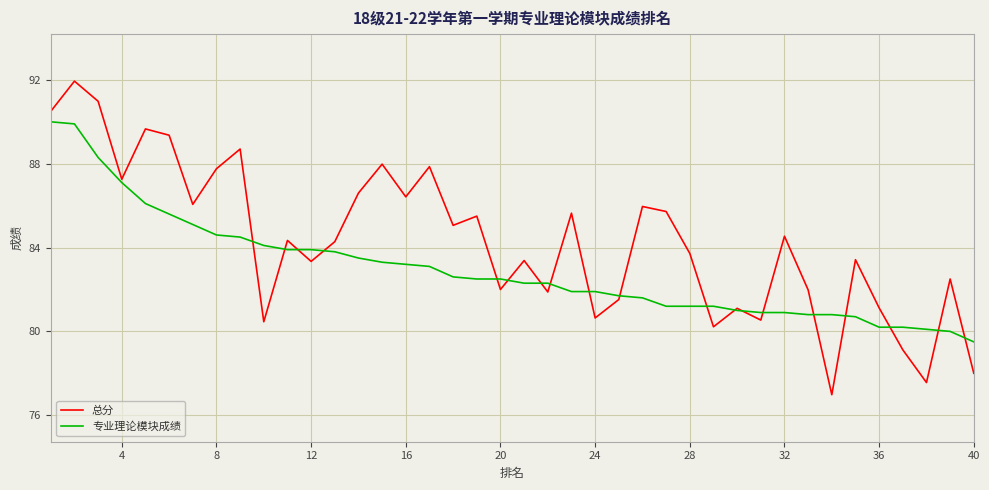

What is the smallest value displayed?

77.0